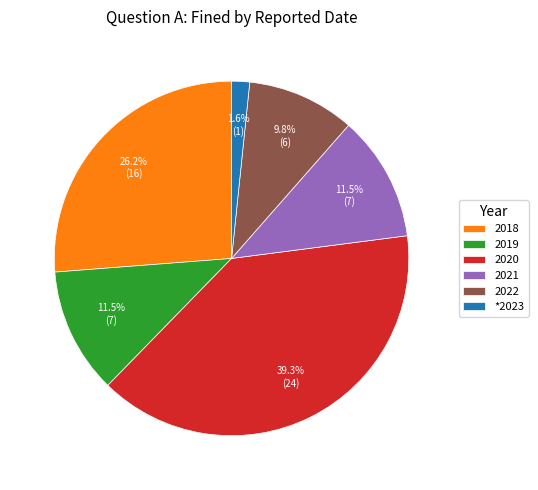

What percentage do 2019 and 2018 together represent?

37.7%